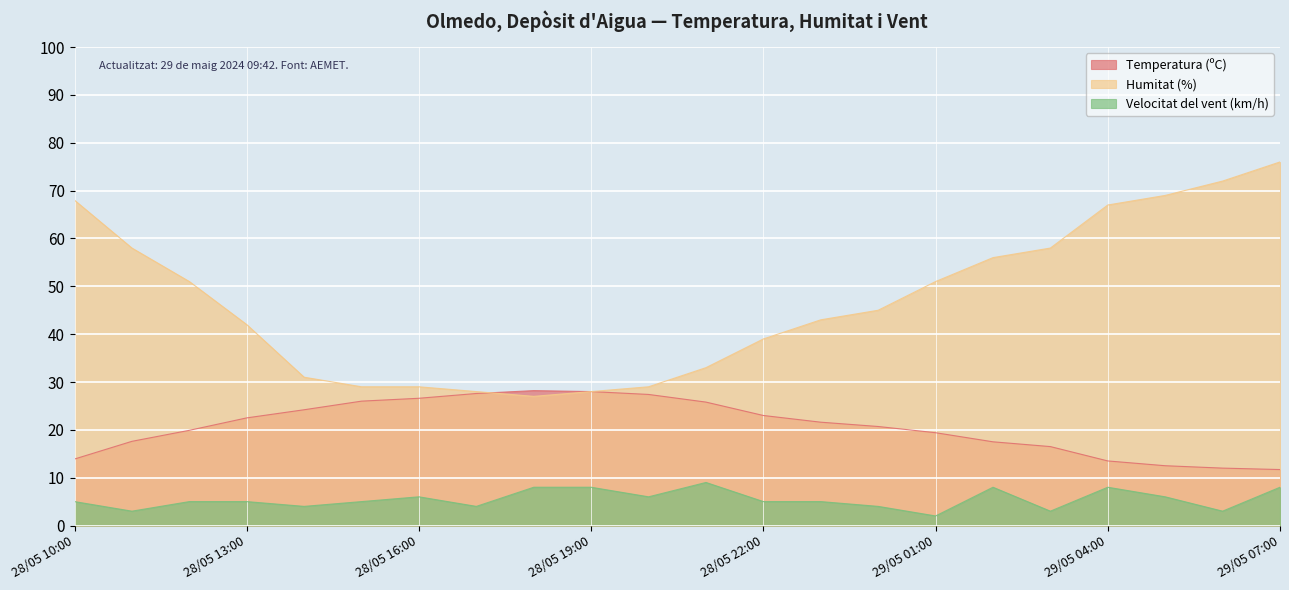

Is it true that Humitat (%) equals 45.0 at 29/05 00:00?

True